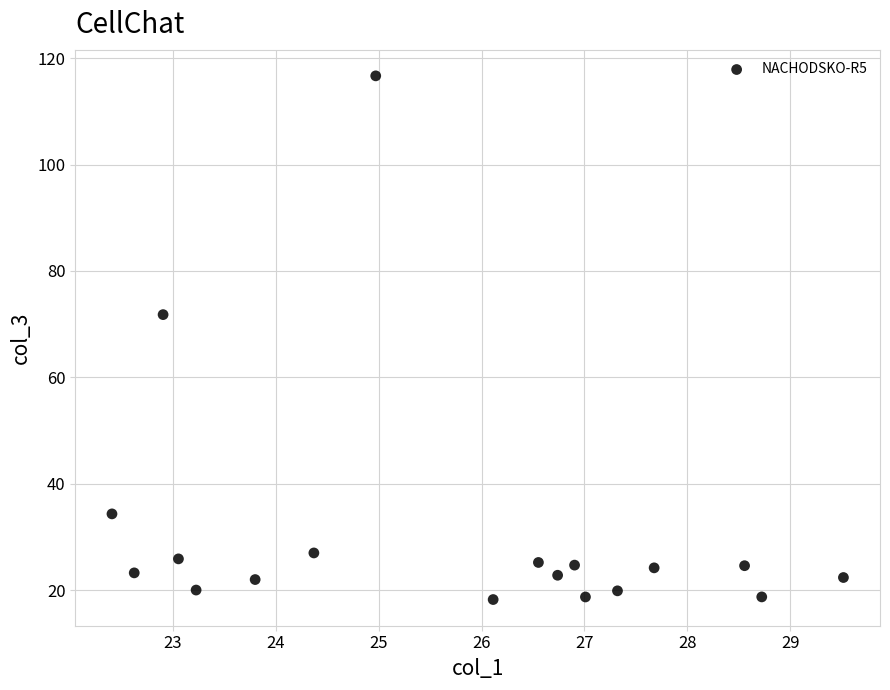

What is the range of X values (max minus min)?

7.1